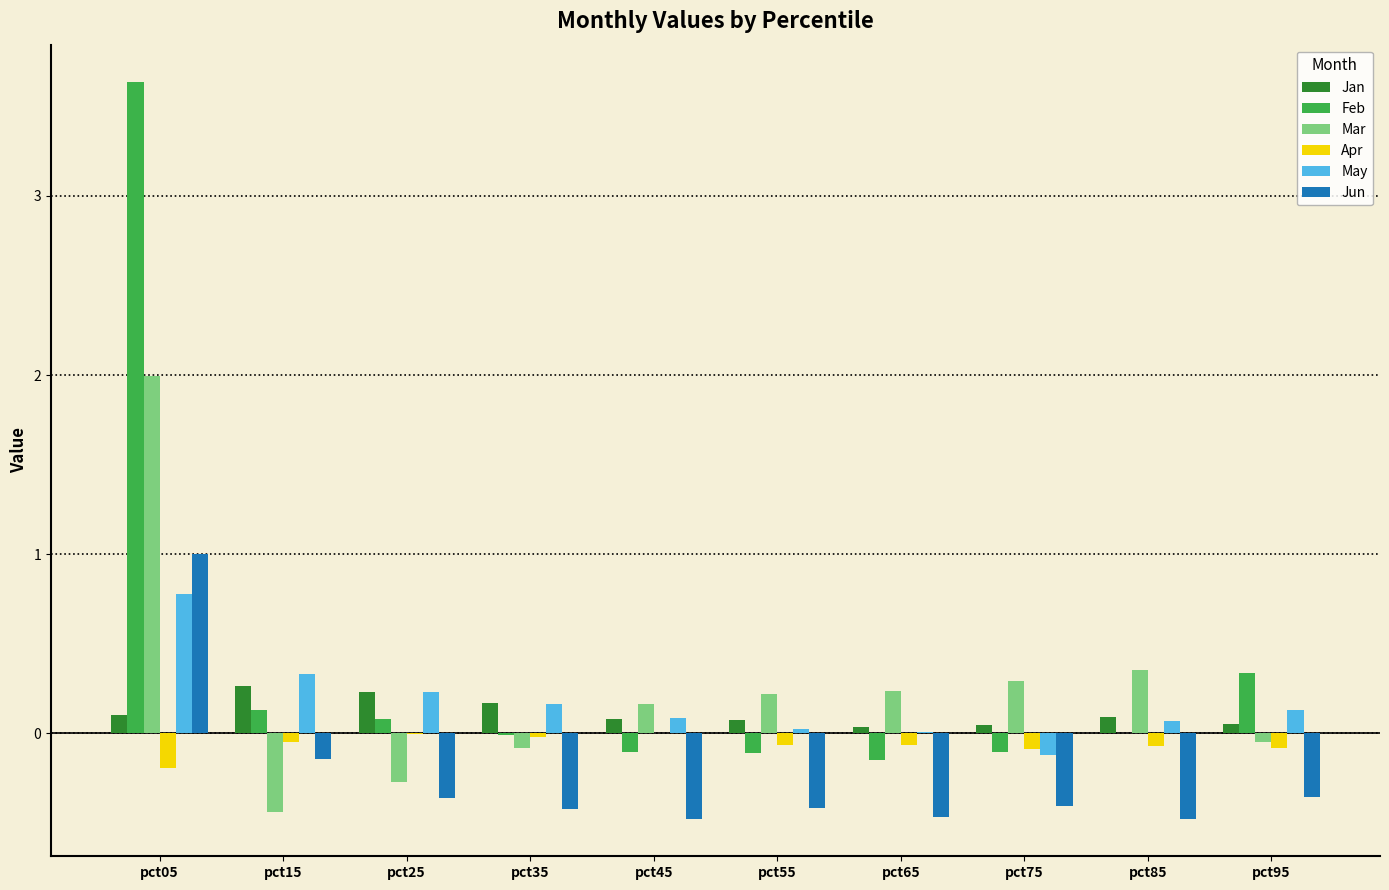

Read the May value at pct05.

0.8